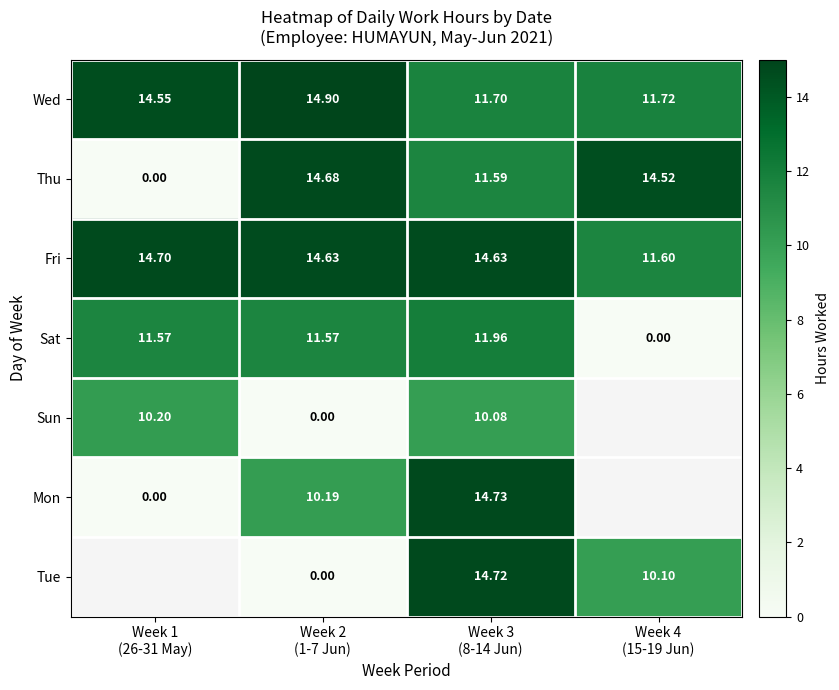

Is it true that Thu equals 5.1 at Week 2 (1-7 Jun)?

False